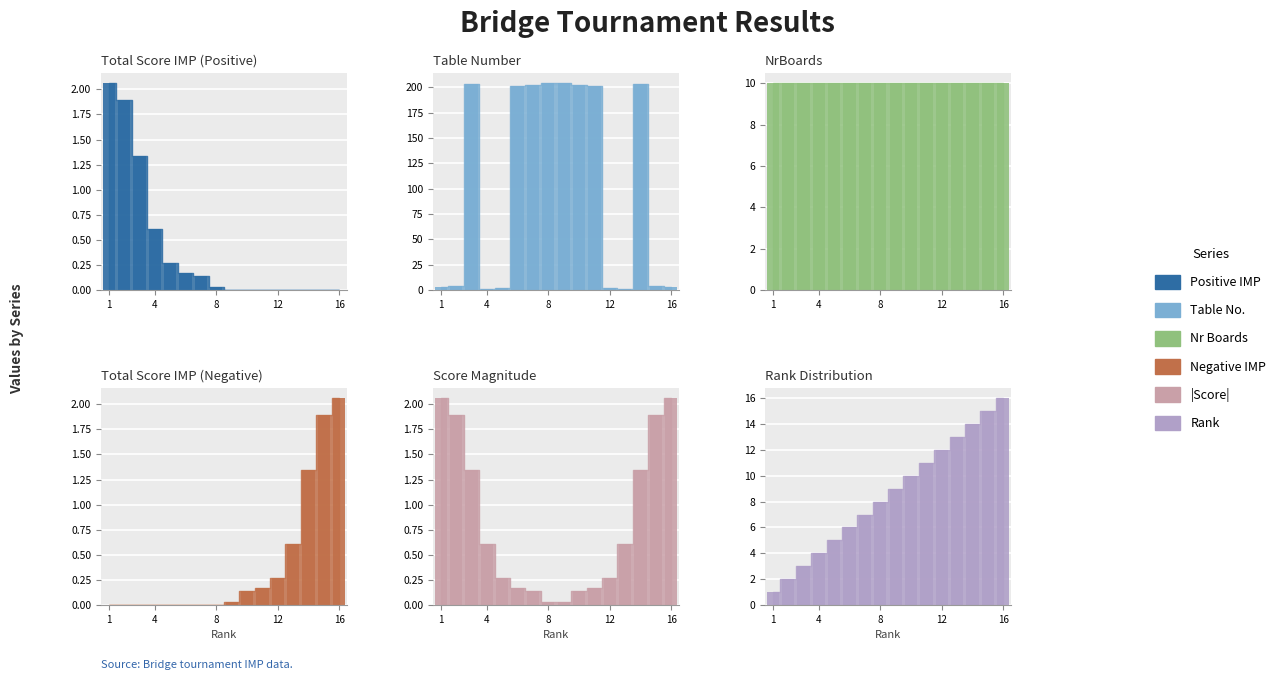

Where is NrBoards nearest to the value 10?

1